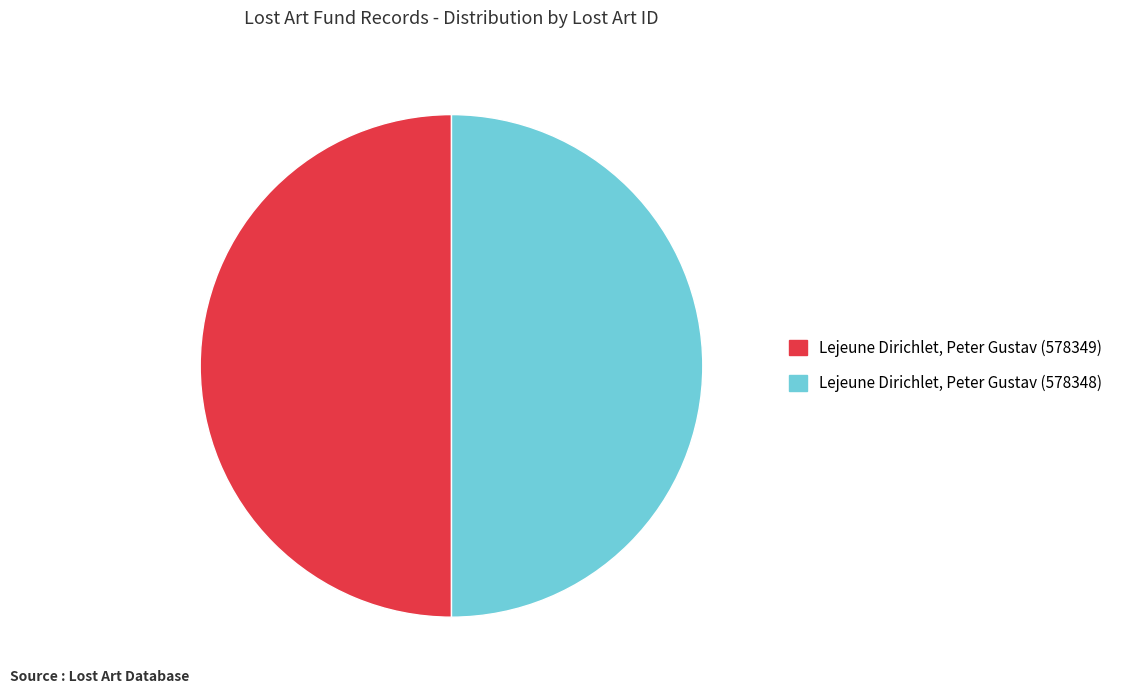

Approximately how many times larger is the value at Lejeune Dirichlet, Peter Gustav (578348) compared to Lejeune Dirichlet, Peter Gustav (578349)?

1.0